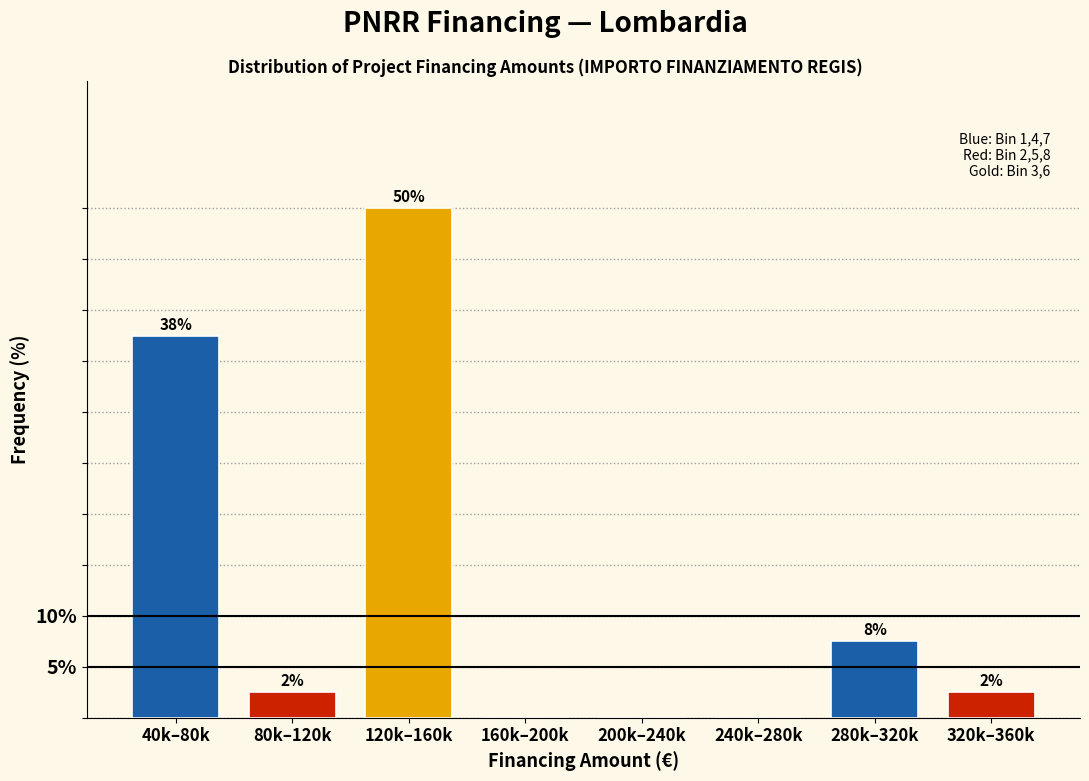

Are the bars horizontal?

No